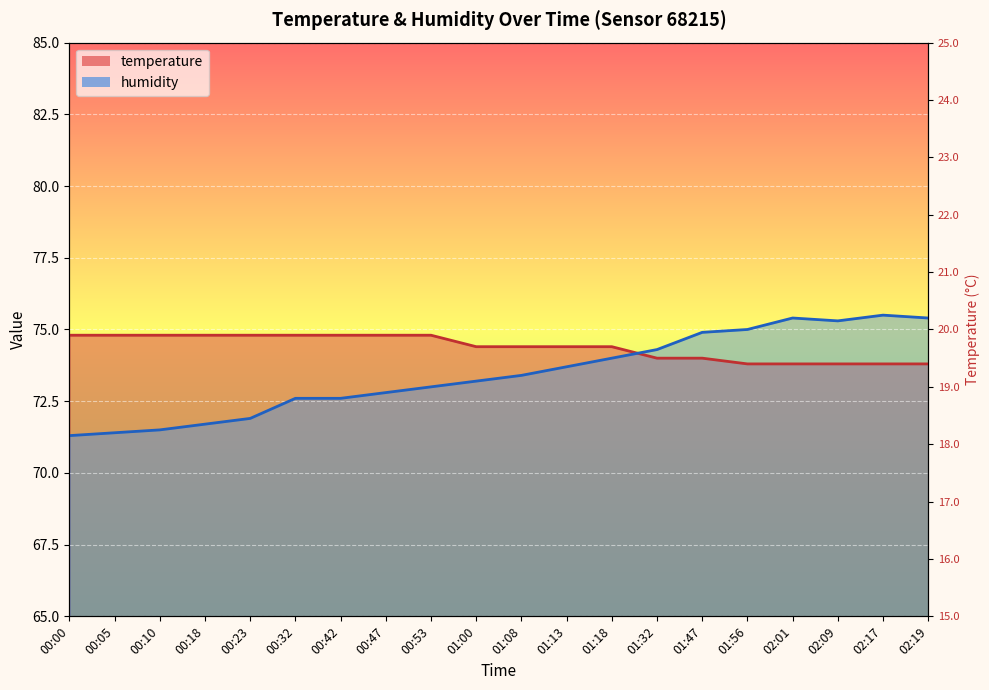

Where do humidity and temperature first cross each other?

01:18 and 01:32